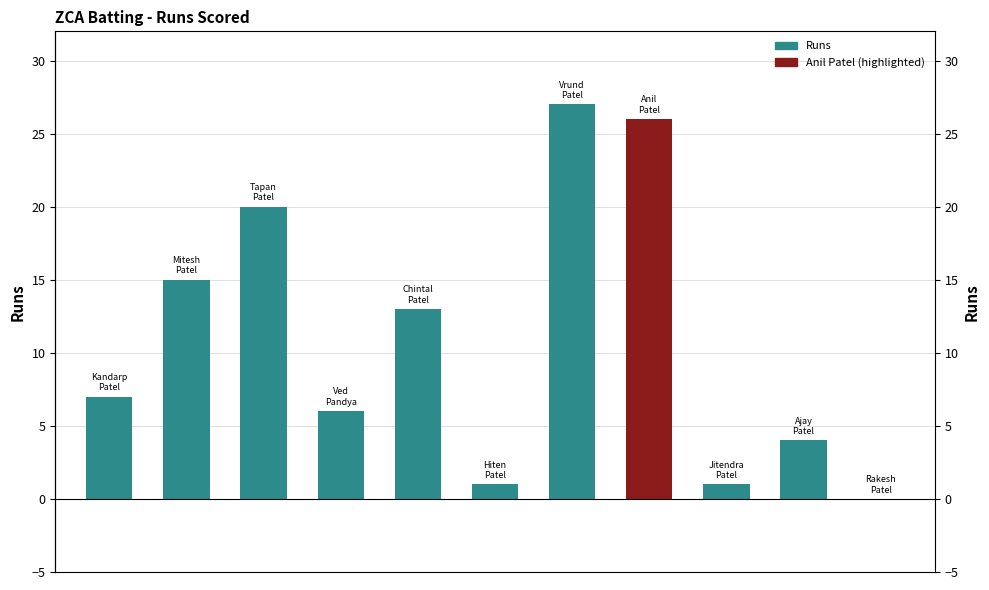

Which has a higher value, 7 or 1?

7